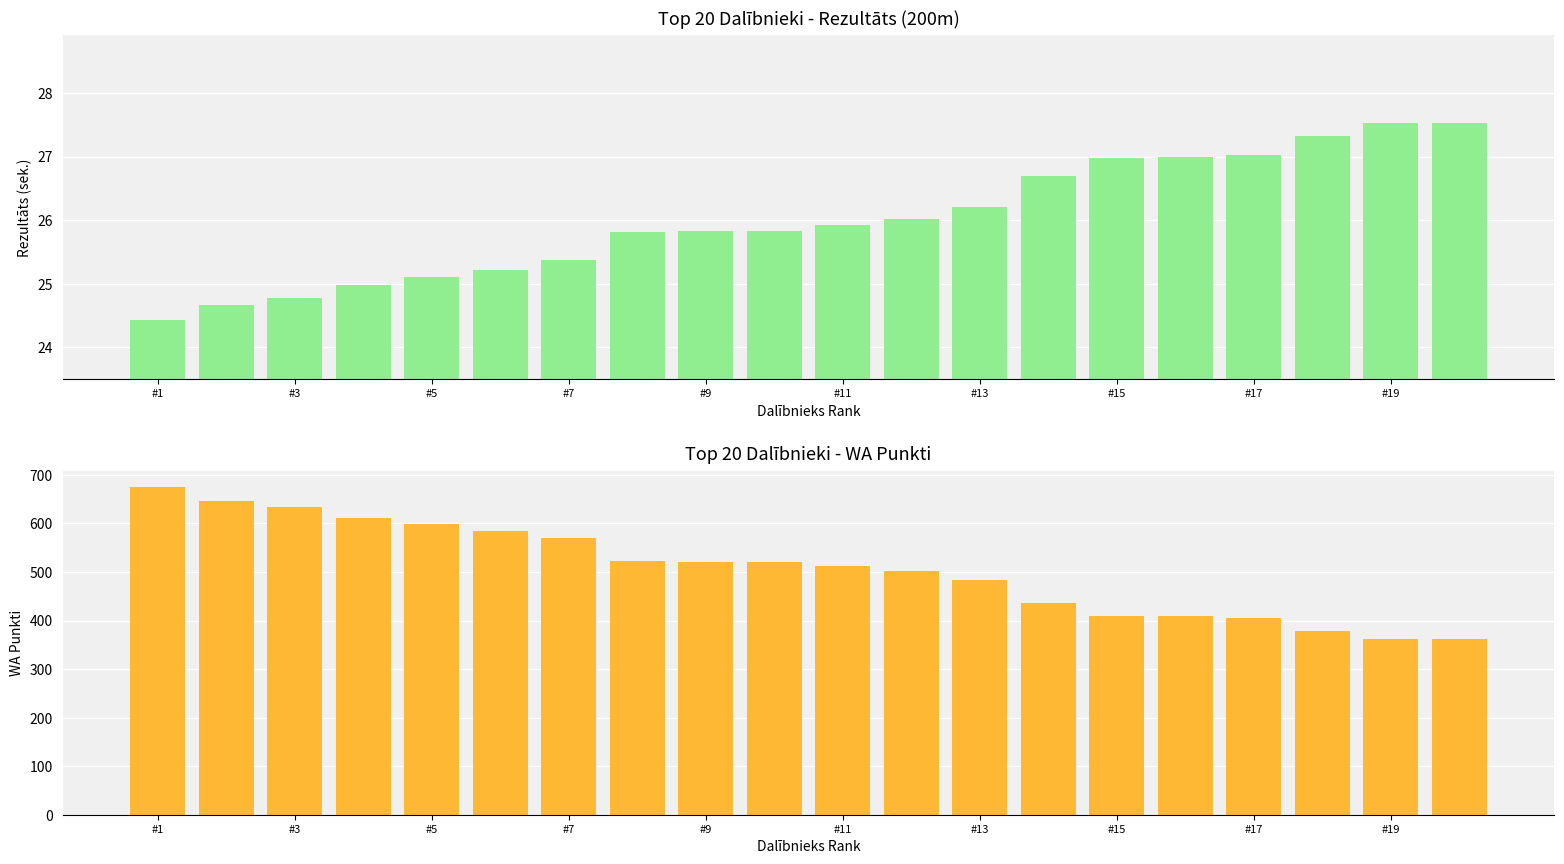

What is the difference between the second highest and second lowest values in the Rezultāts series?

2.8